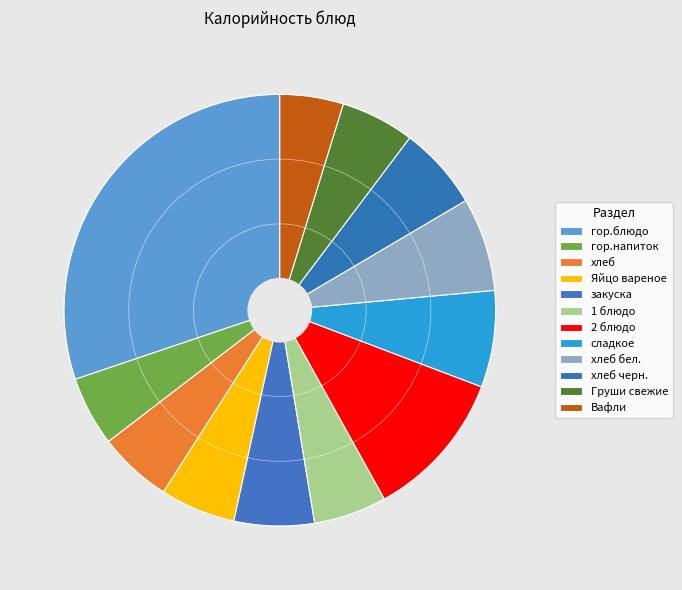

What is the total percentage of гор.напиток and сладкое?

12.5%